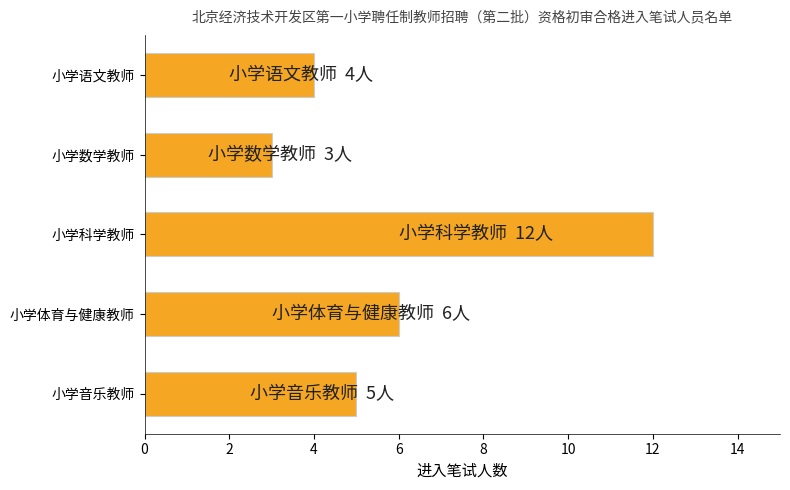

Read the value at 小学科学教师.

12